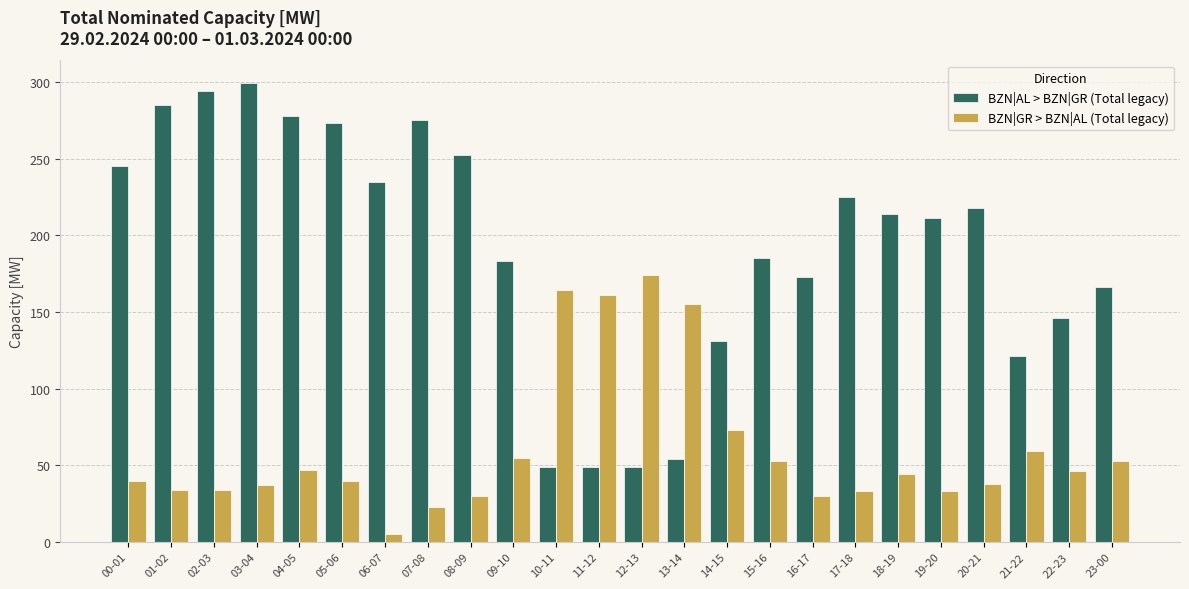

Is it true that BZN|AL > BZN|GR (Total legacy) equals 27 at 10-11?

False